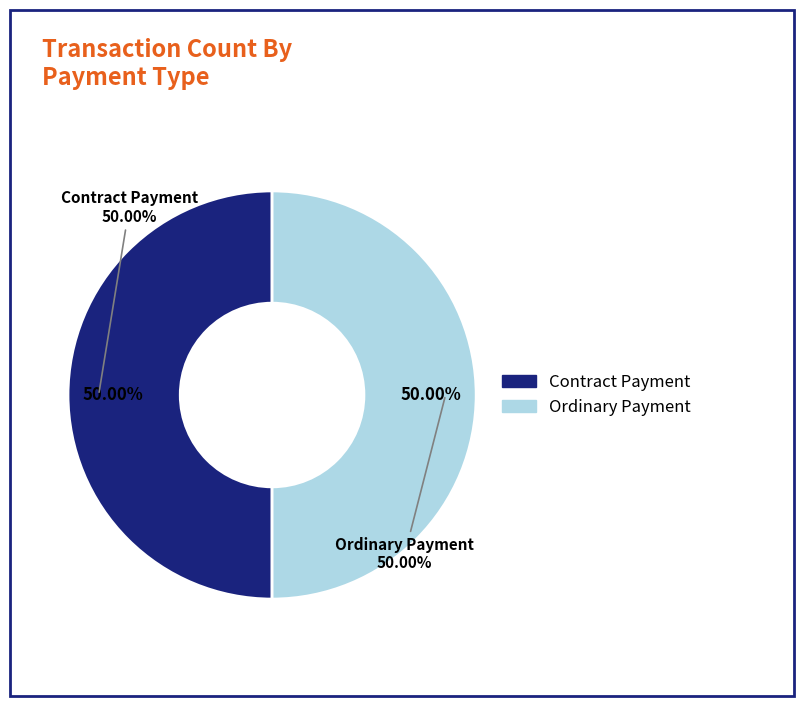

Which slice is the smallest?

Contract Payment